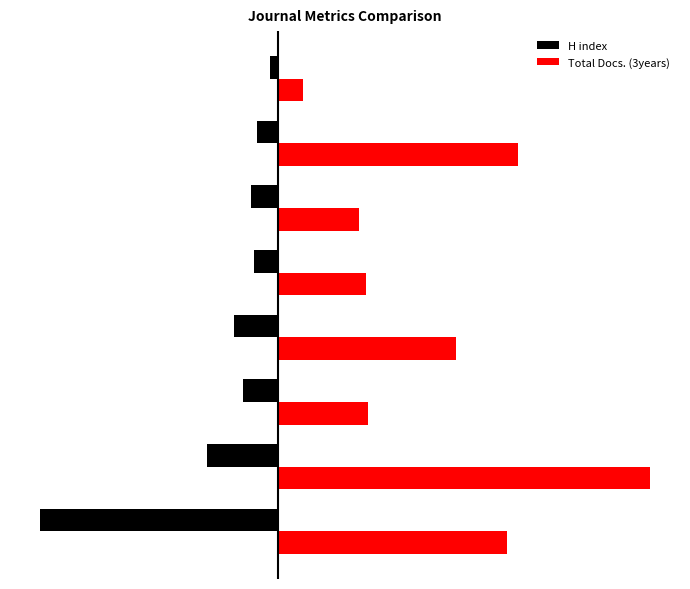

List the series in order of their peak value, lowest first.

H index, Total Docs. (3years)